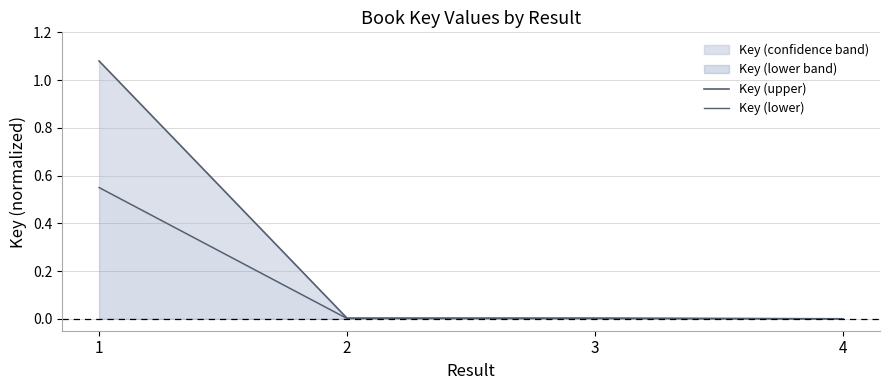

Which label corresponds to the smallest value in the chart?

4